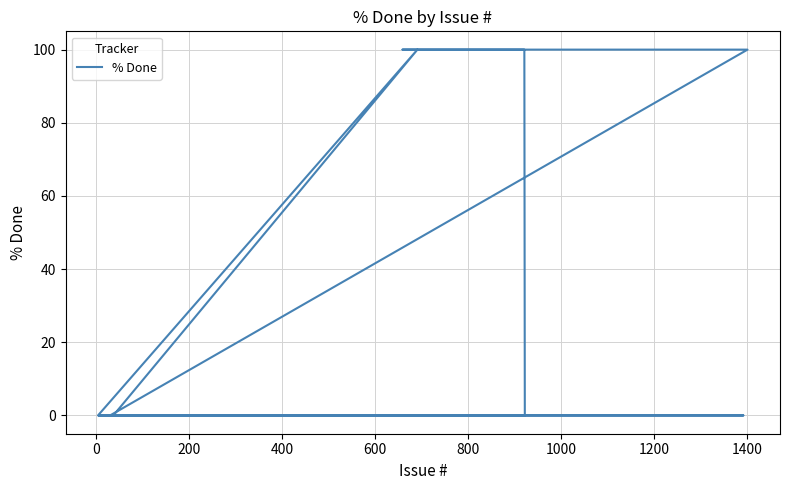

What is the maximum value shown in the chart?

100